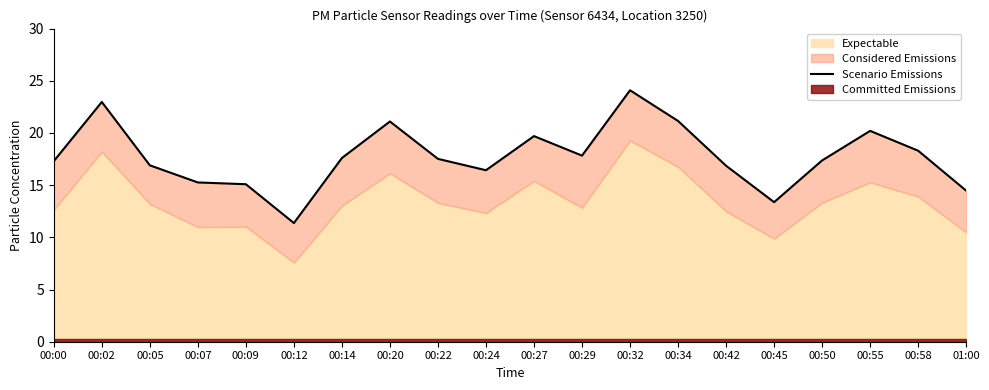

Rank the categories by value from highest to lowest.

00:32, 00:02, 00:34, 00:20, 00:55, 00:27, 00:58, 00:29, 00:14, 00:22, 00:50, 00:00, 00:05, 00:42, 00:24, 00:07, 00:09, 01:00, 00:45, 00:12